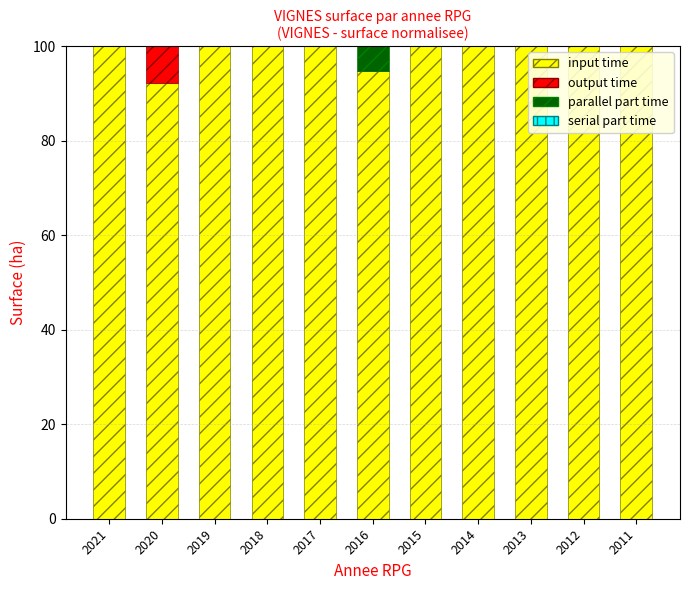

True or false: input time has a value of 92.3 at 2020.

True